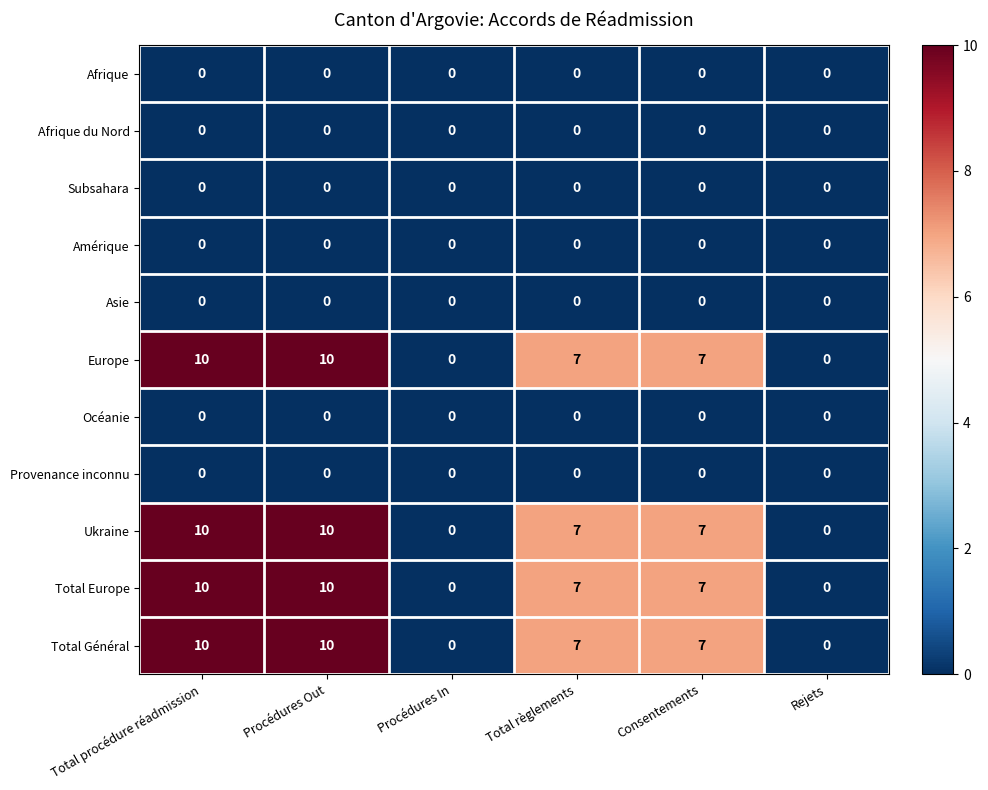

How many series are shown in this chart?

11